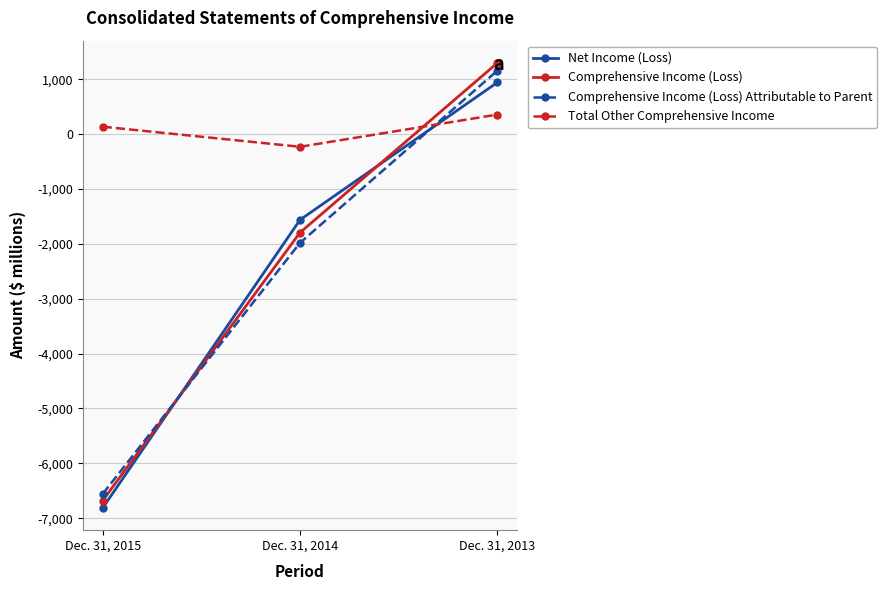

What are all the series names shown in the legend?

Net Income (Loss), Comprehensive Income (Loss), Comprehensive Income (Loss) Attributable to Parent, Total Other Comprehensive Income